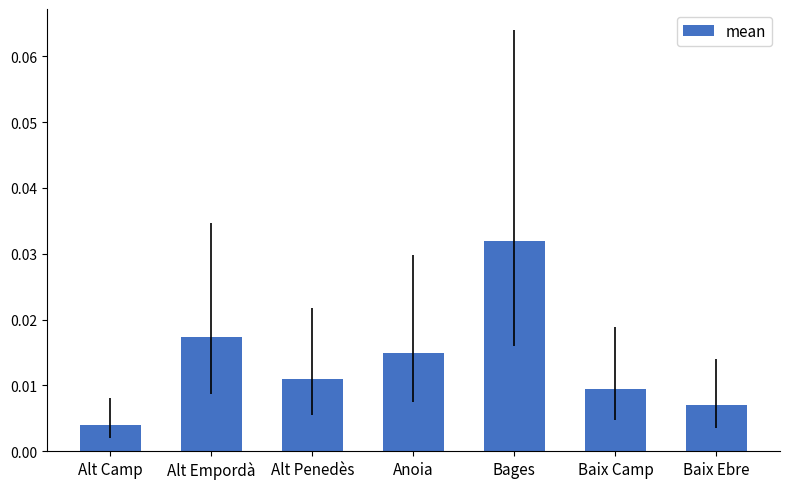

What is the label of the 2nd bar from the right?

Baix Camp